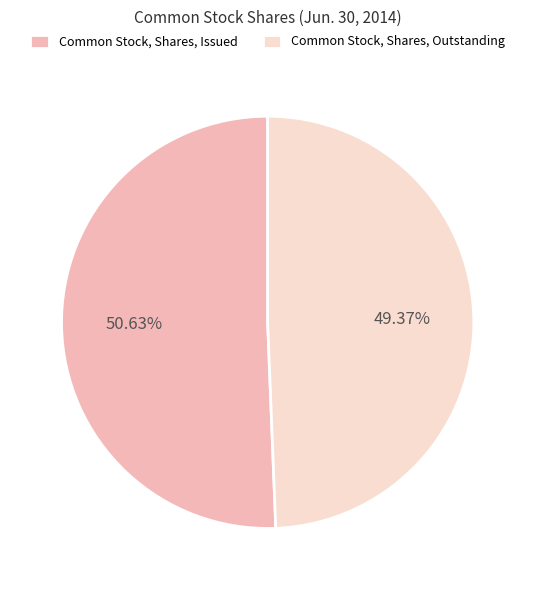

To the nearest percent, what portion does Common Stock, Shares, Issued represent?

51%